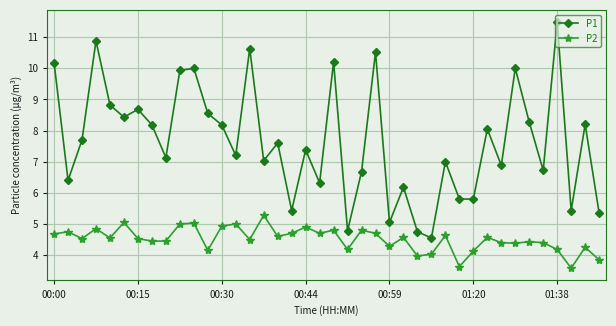

What is the value of the P2 point at the 37th from the left?

4.2